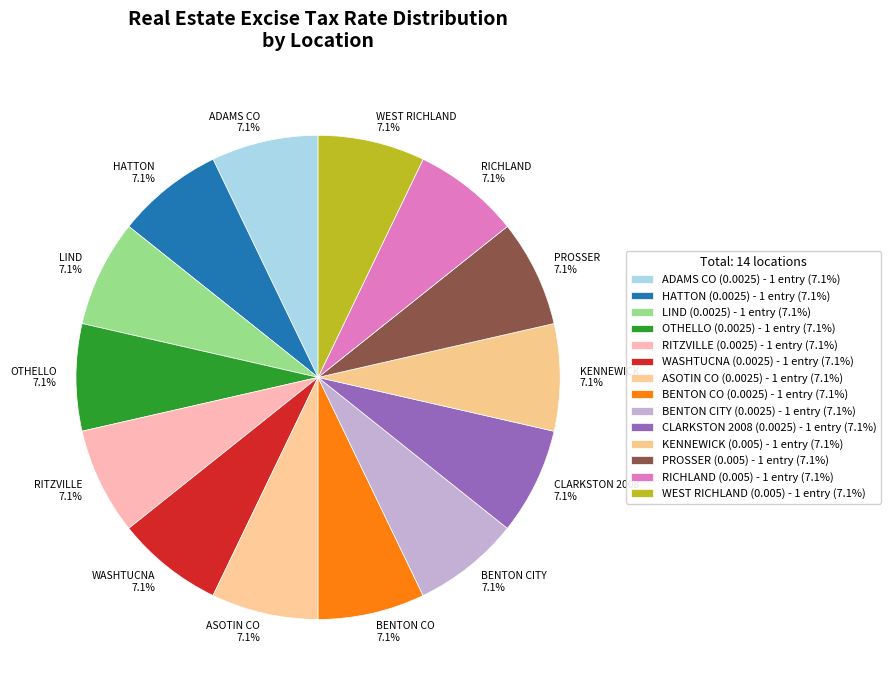

Does any single category account for the majority?

No